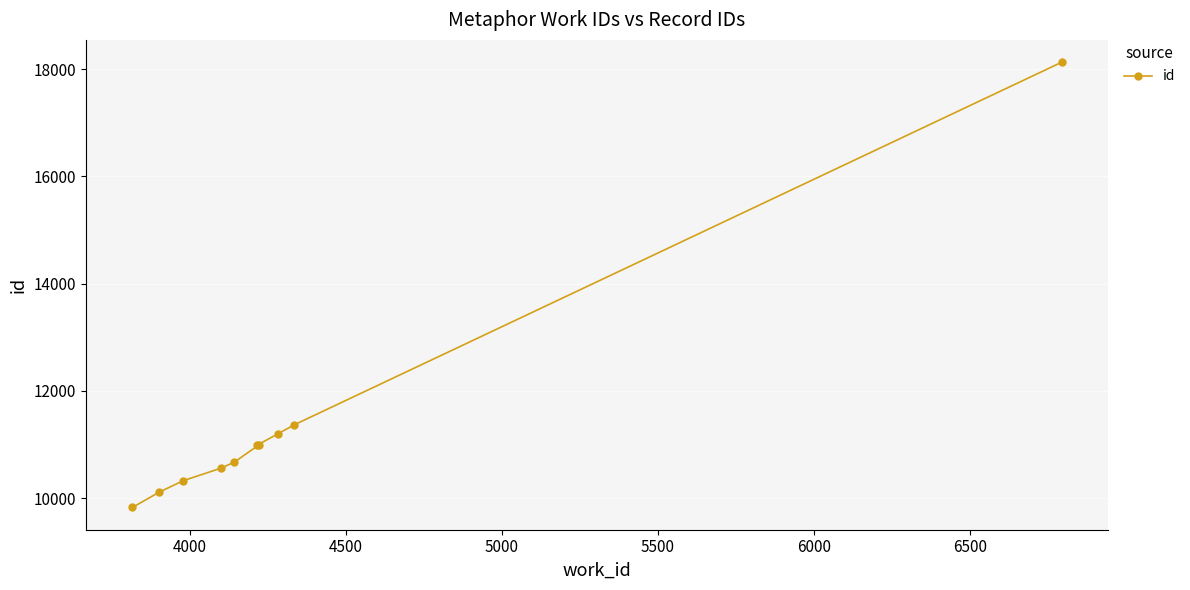

What is the value of the 1st point from the left?

9825